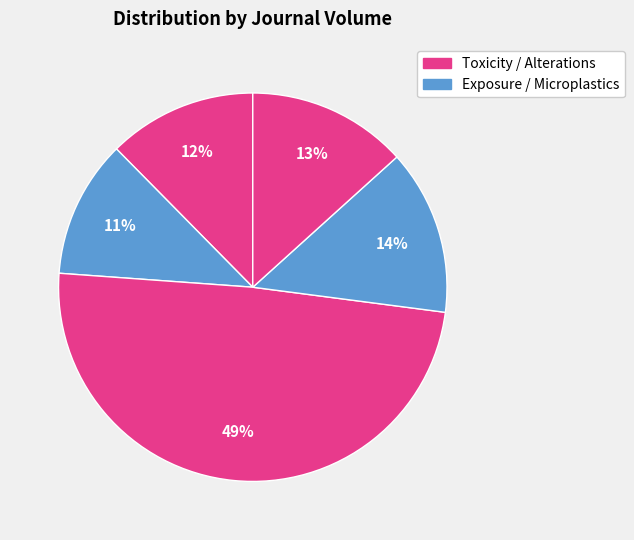

How many slices are in this pie chart?

5